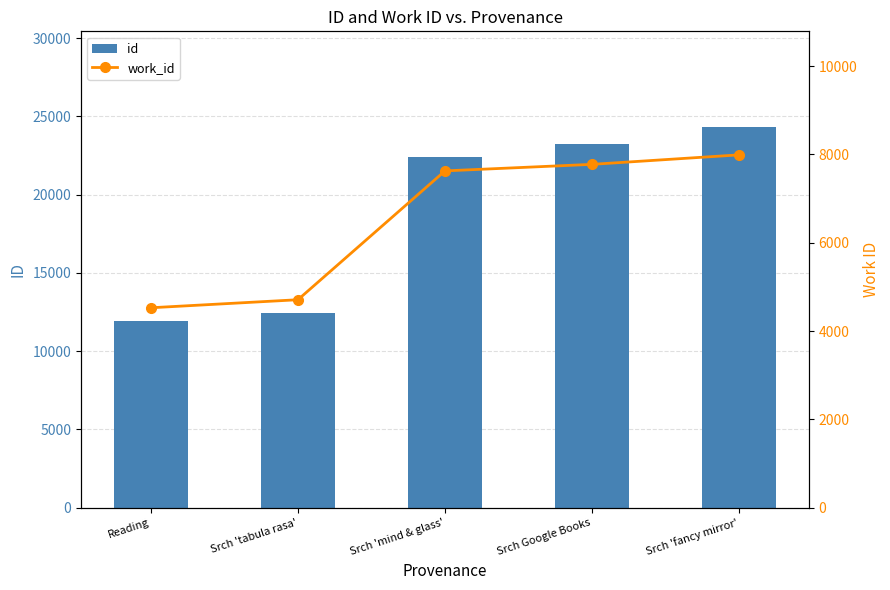

Which category has the highest value across all series?

Srch 'fancy mirror'